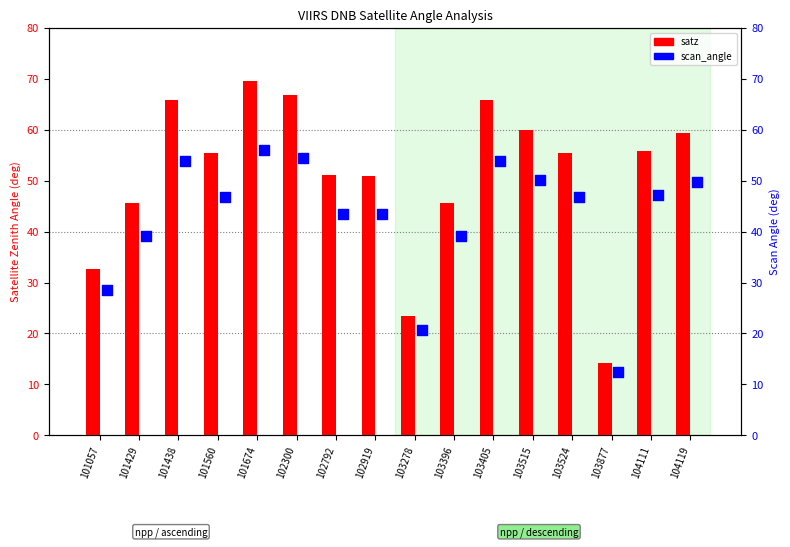

Is the value of satz at 103396 greater than the value of scan_angle at 103278?

Yes